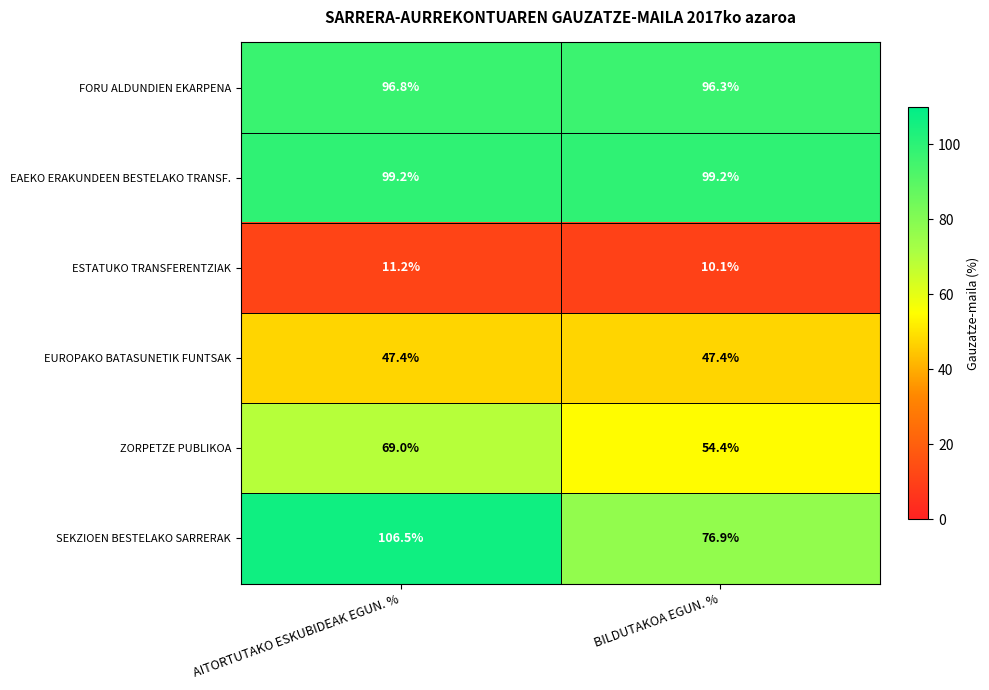

How many series are shown in this chart?

6